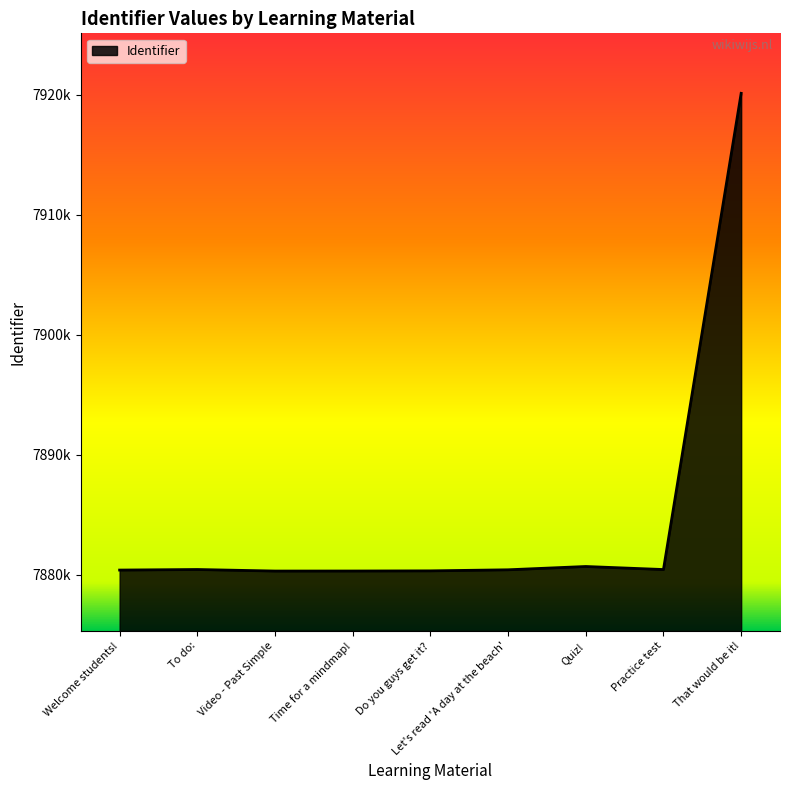

What is the label of the 6th point from the left?

Let's read 'A day at the beach'